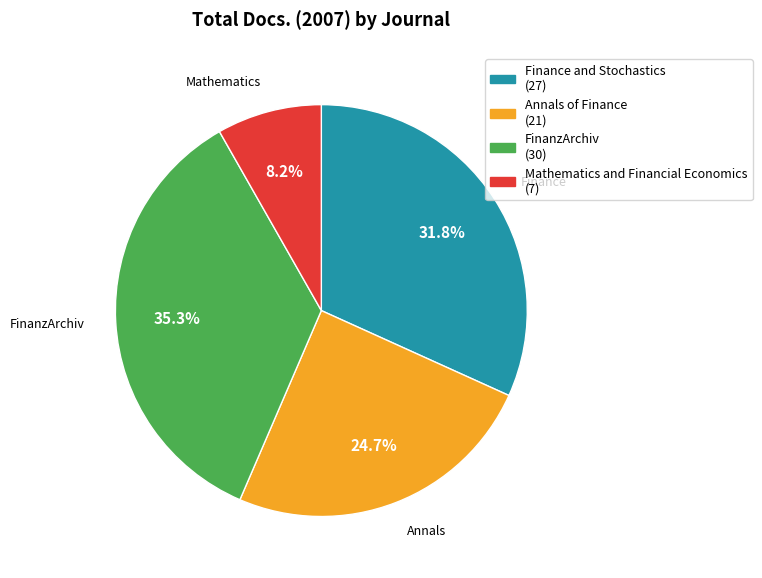

Count the number of slices in the pie.

4